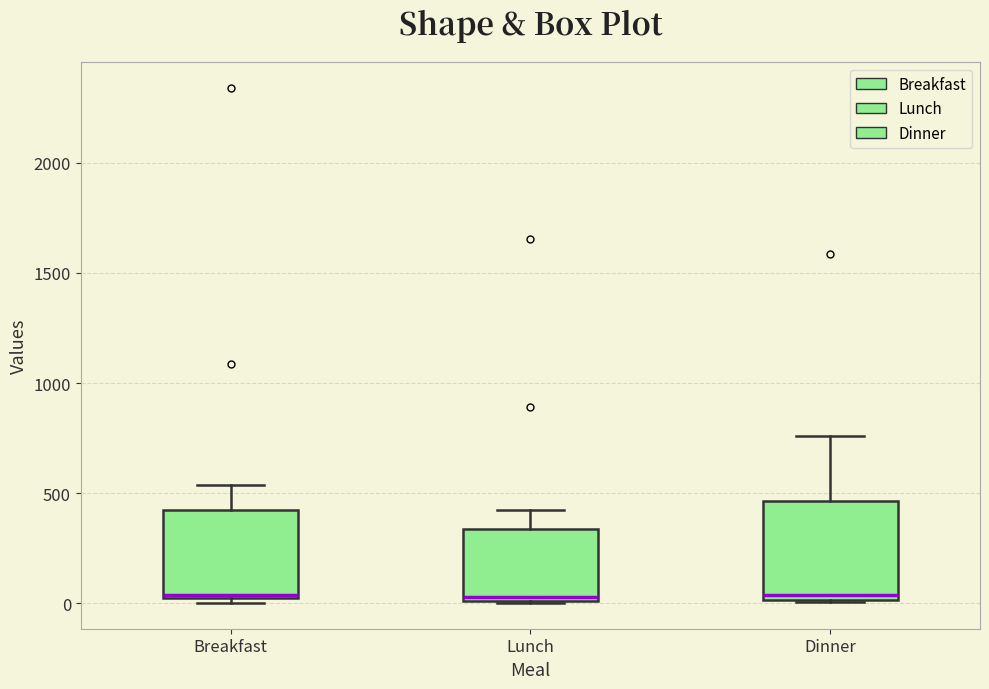

Reading left to right, read every box against the y-axis: the position of its median line, the range the box covers, and the ends of its whiskers. The values are not printed on the chart, so give them approximately, as read against the axis.

Breakfast: median 50, box 0 to 400, whiskers 0 (just below the box's lower edge) to 550
Lunch: median 50, box 0 to 350, whiskers 0 to 400
Dinner: median 50, box 0 to 450, whiskers 0 to 750